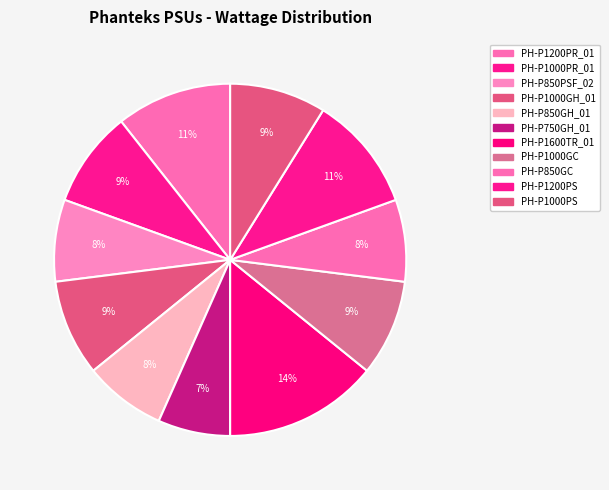

Count the number of slices in the pie.

11